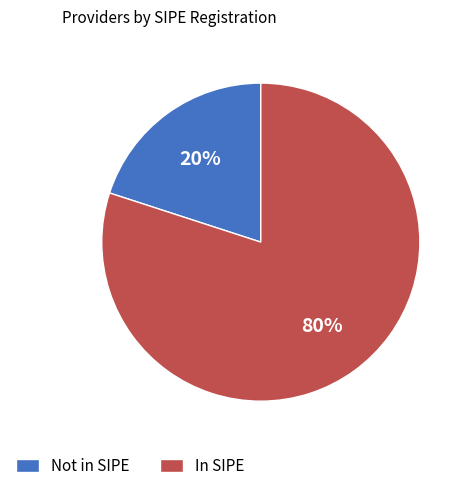

What is the smallest slice in the pie chart?

Not in SIPE